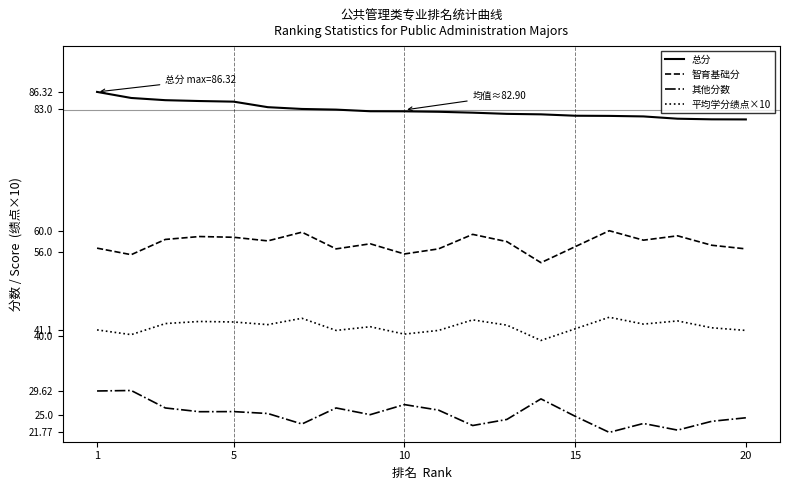

True or false: 智育基础分 and 平均学分绩点×10 cross at least once.

False